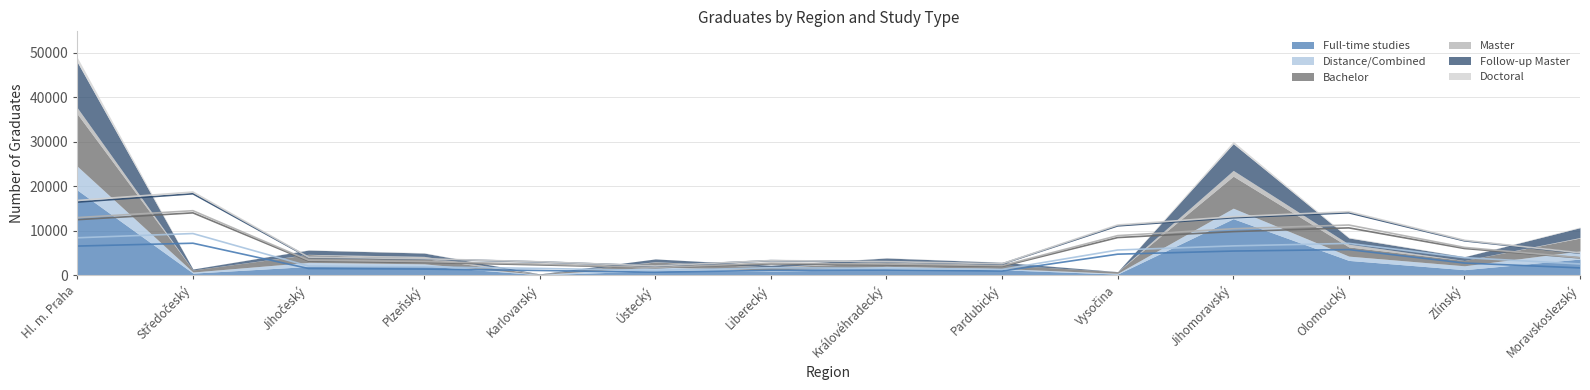

How many interior local peaks does the Master series have?

4